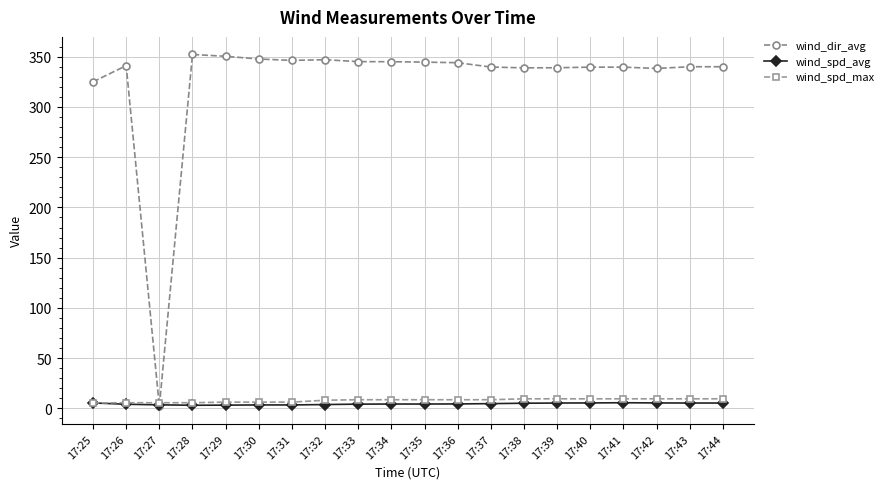

What is the value of the wind_spd_avg point at the 15th from the left?

5.3